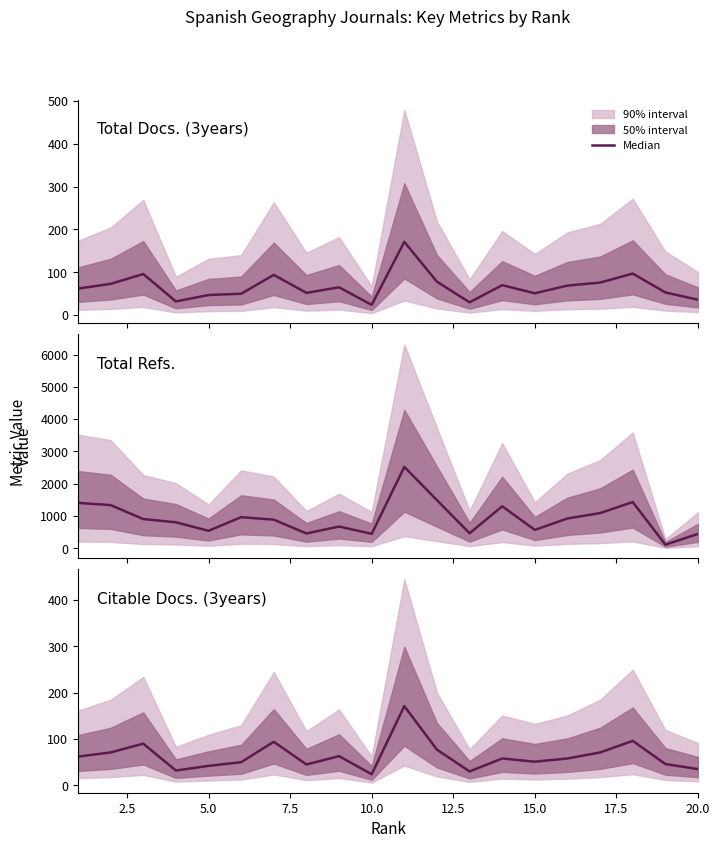

Which series has the largest range (max minus min)?

Total Refs.